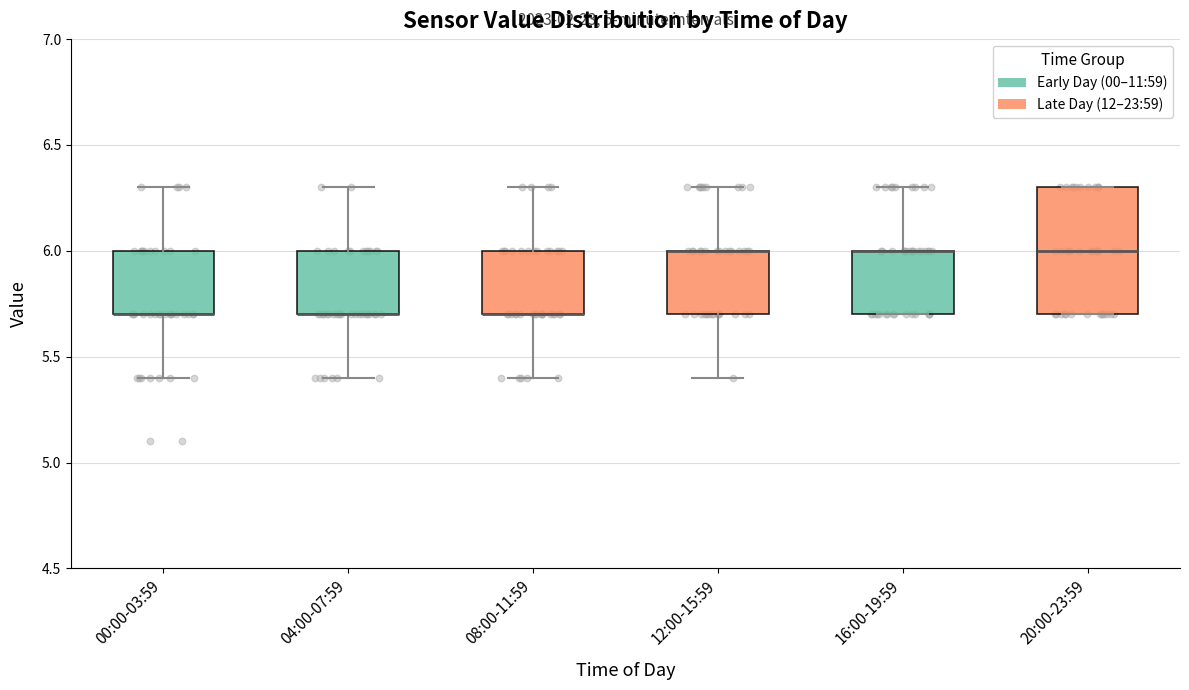

Where is the lower edge of the box for 00:00-03:59 on the y-axis? The values are not printed on the chart, so give them approximately, as read against the axis.

5.7